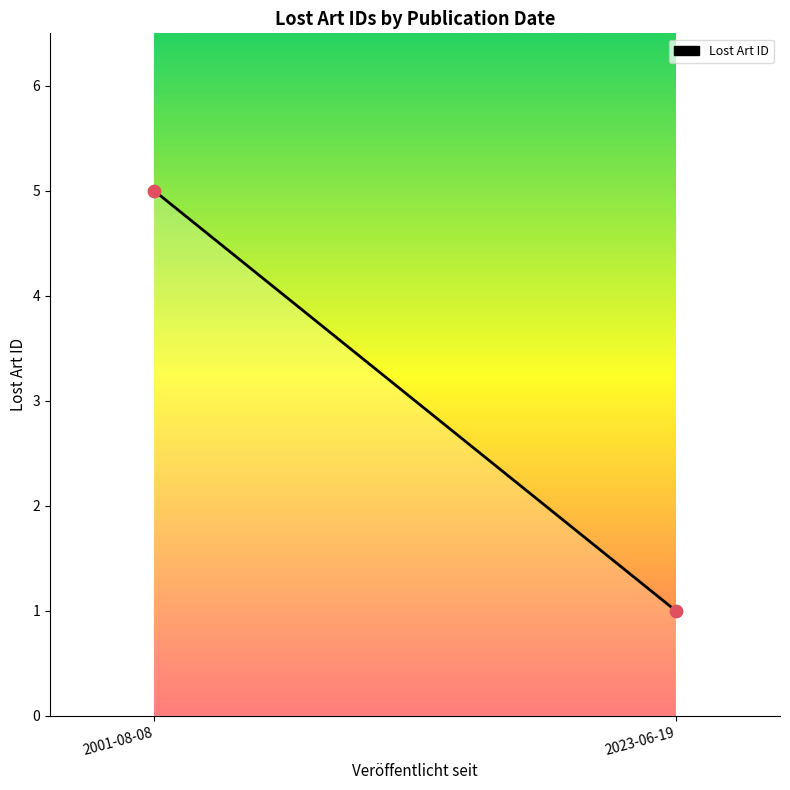

What is the range of Y values (max minus min)?

4